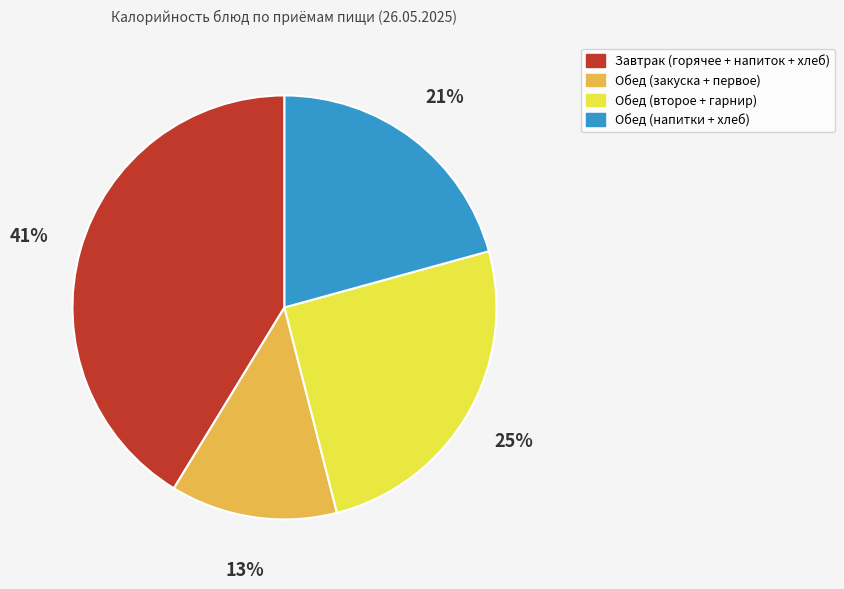

Is Завтрак (горячее + напиток + хлеб) the majority of the pie?

No